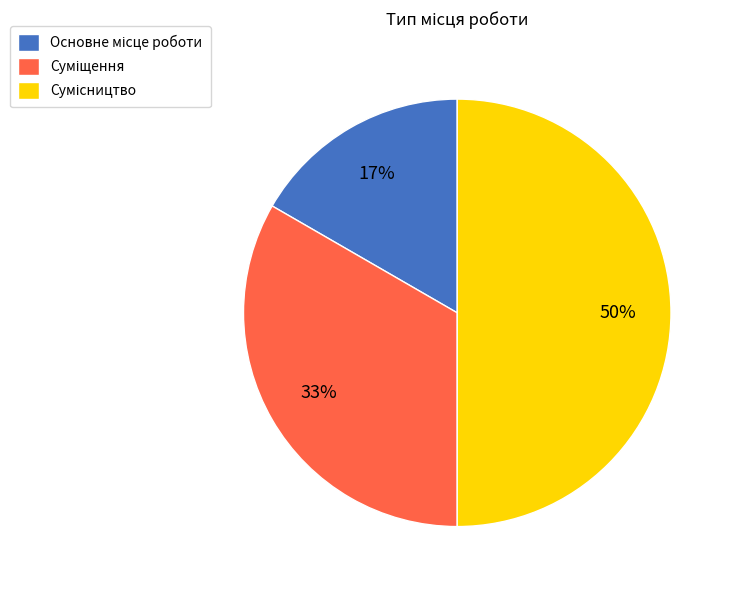

To the nearest percent, what is the average slice percentage?

33%